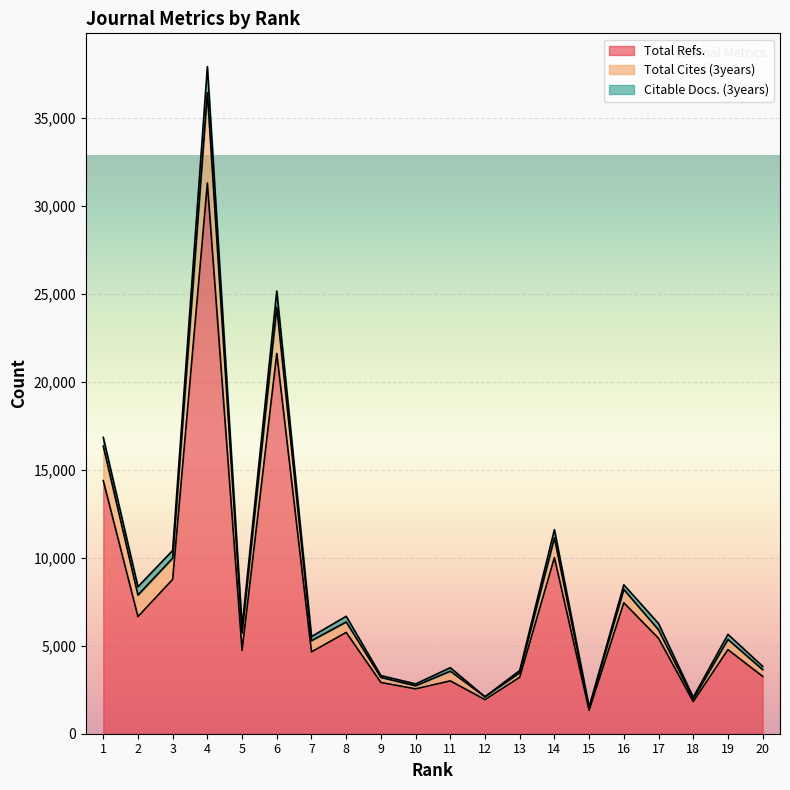

What is the highest value of the Total Refs. series?

31315